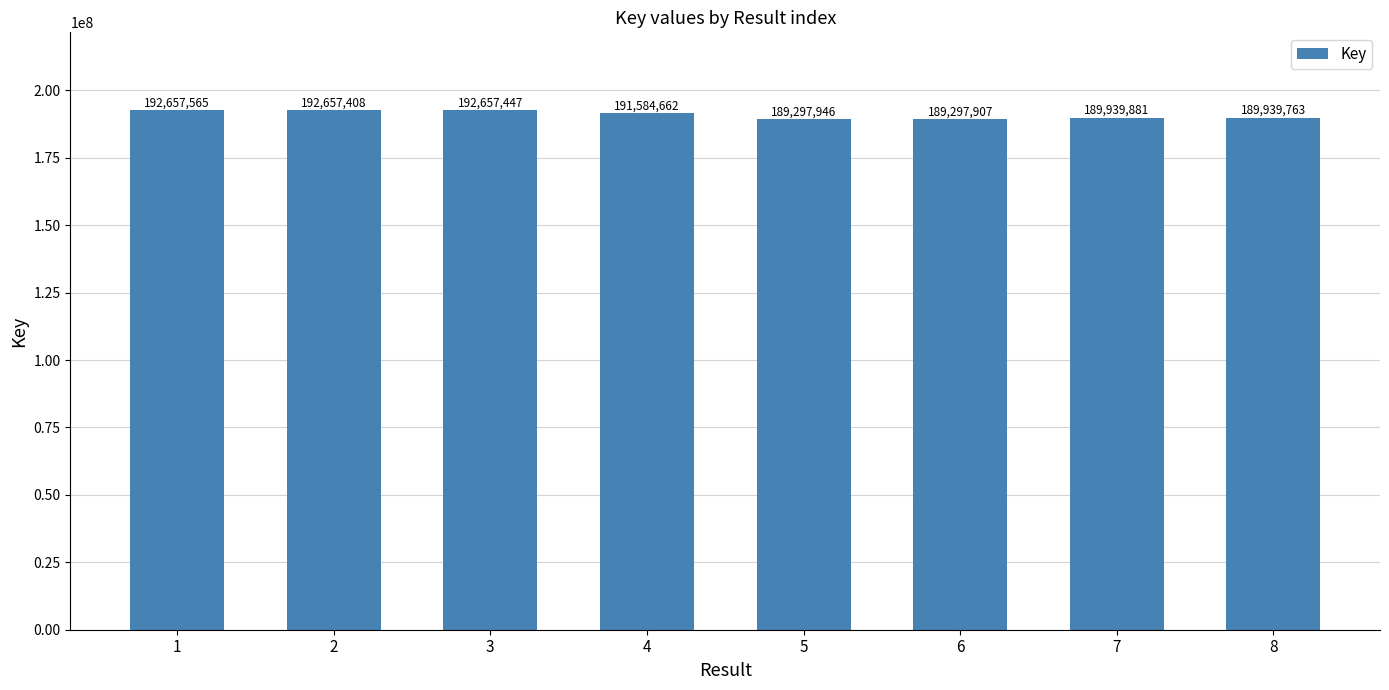

Reading left to right, list all the values displayed in this chart.

1=192657565	2=192657408	3=192657447	4=191584662	5=189297946	6=189297907	7=189939881	8=189939763